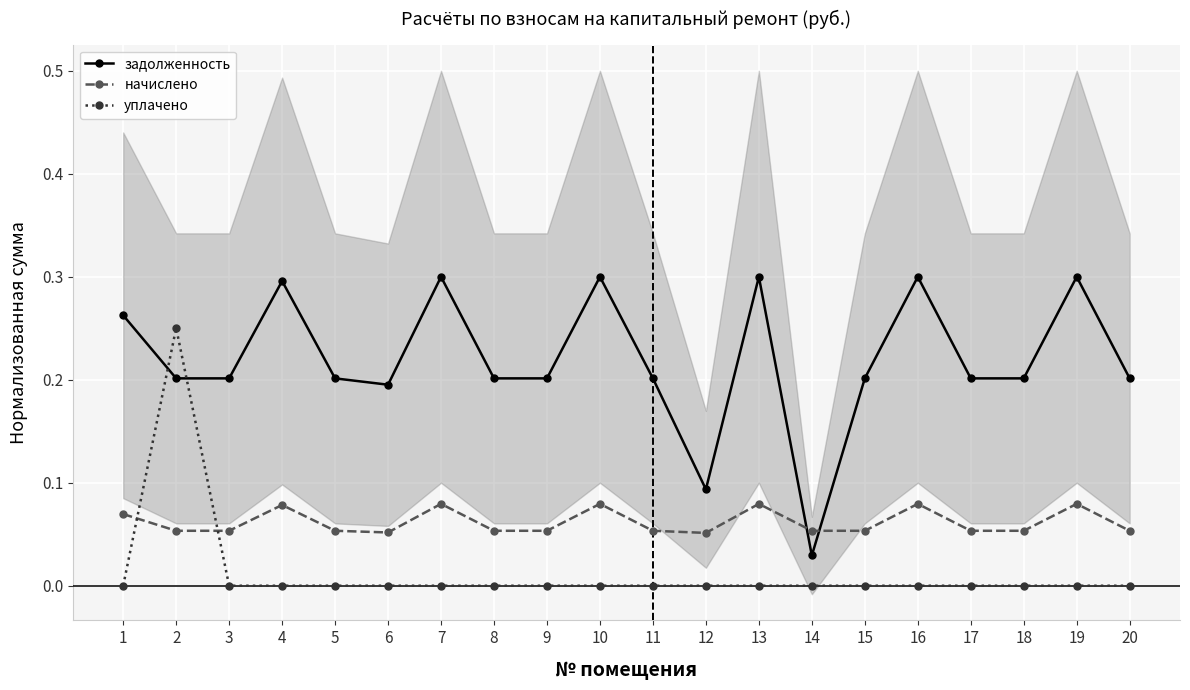

Between 12 and 19, which series saw the biggest shift?

задолженность